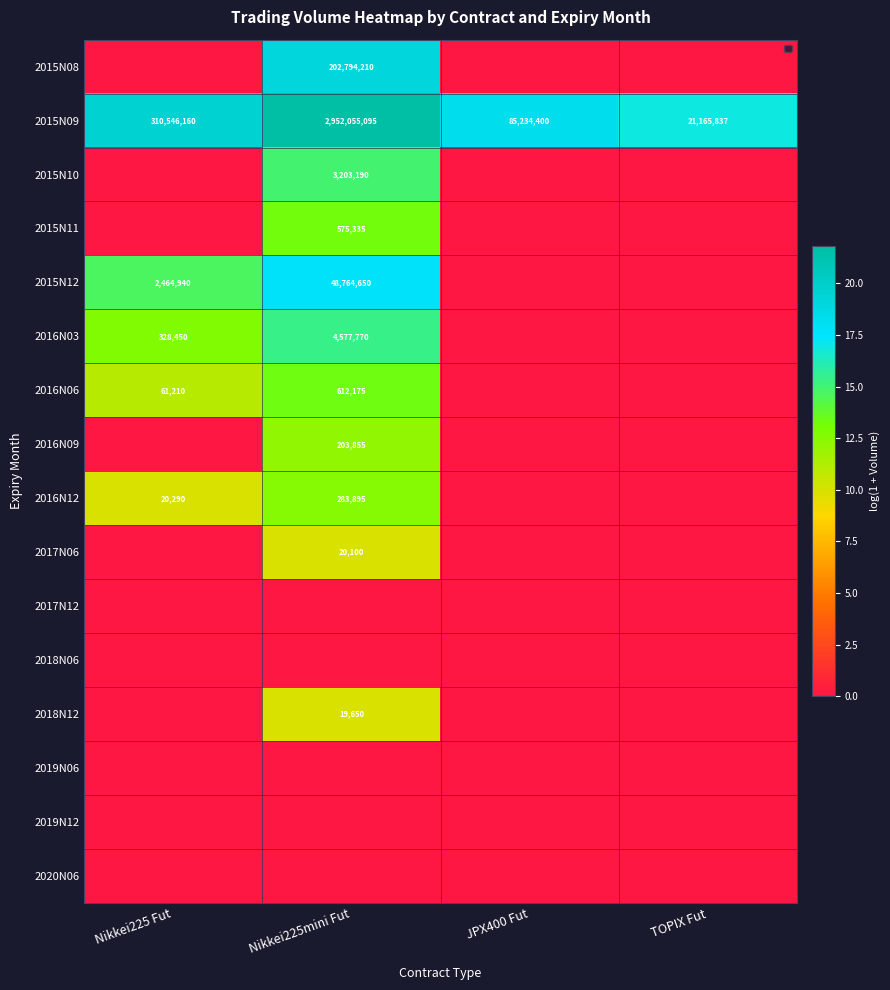

Where does the 2016N06 series first go above 11?

Nikkei225 Fut